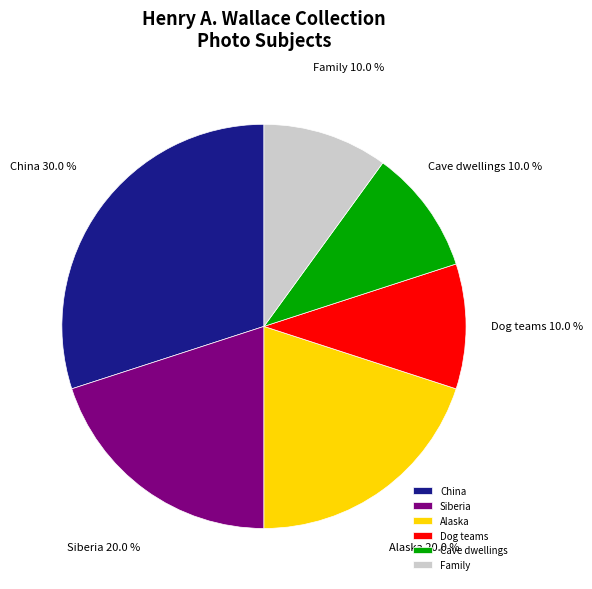

Between Cave dwellings and China, which is larger?

China